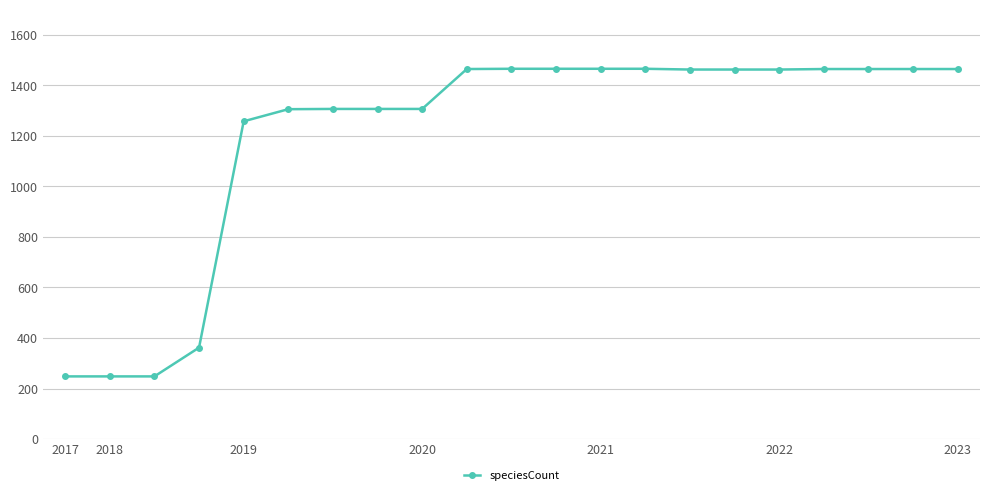

How many lines are shown in the chart?

1